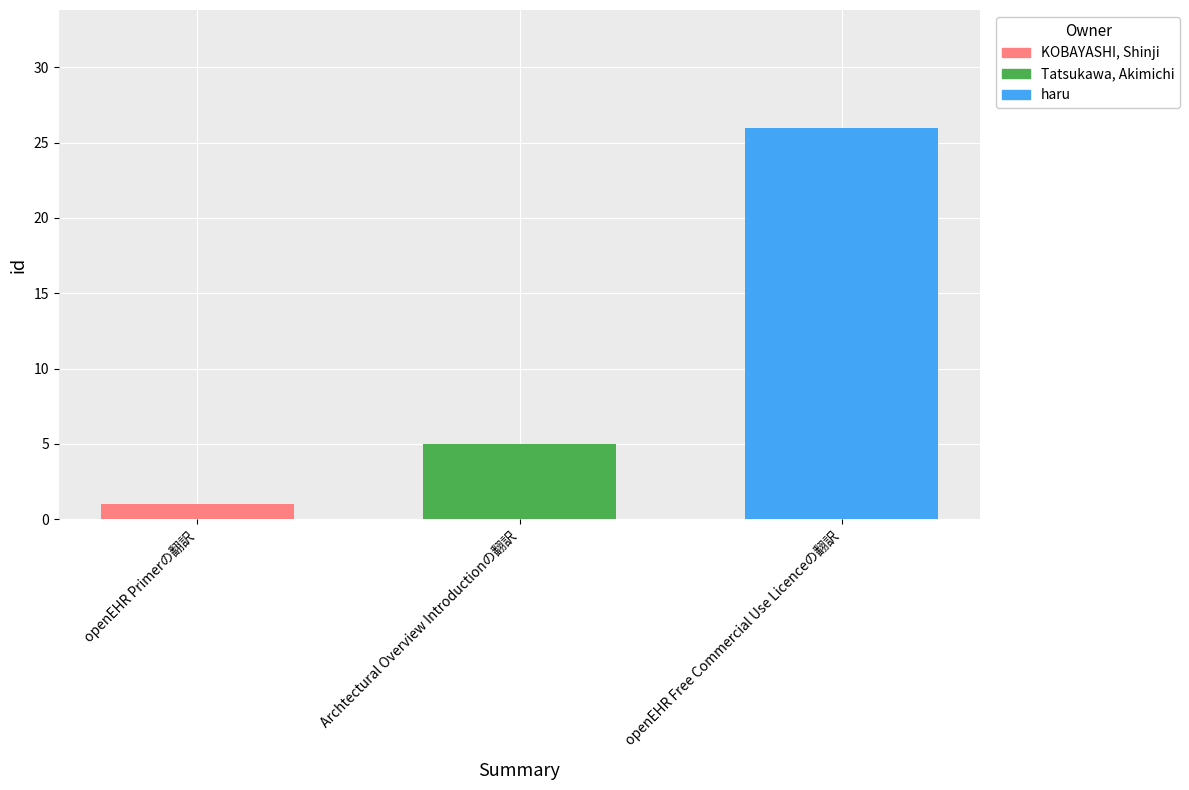

Between openEHR Primerの翻訳 and Archtectural Overview Introductionの翻訳, which is larger?

Archtectural Overview Introductionの翻訳